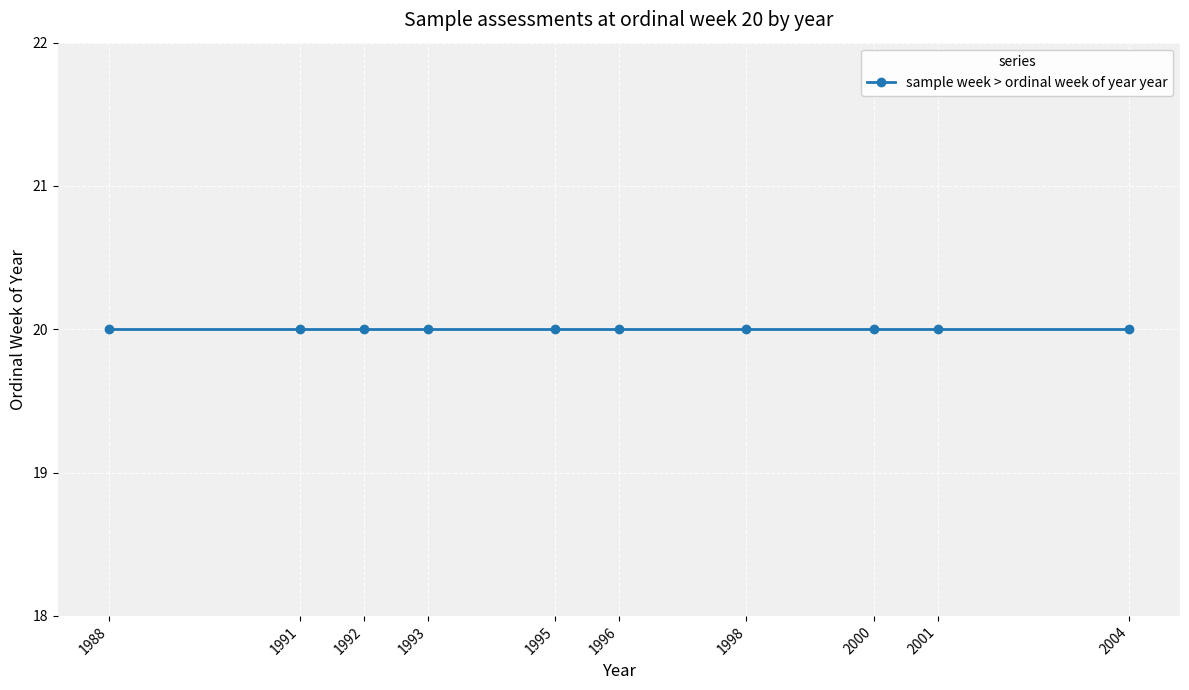

Is it true that the value at 20 is 3406?

False